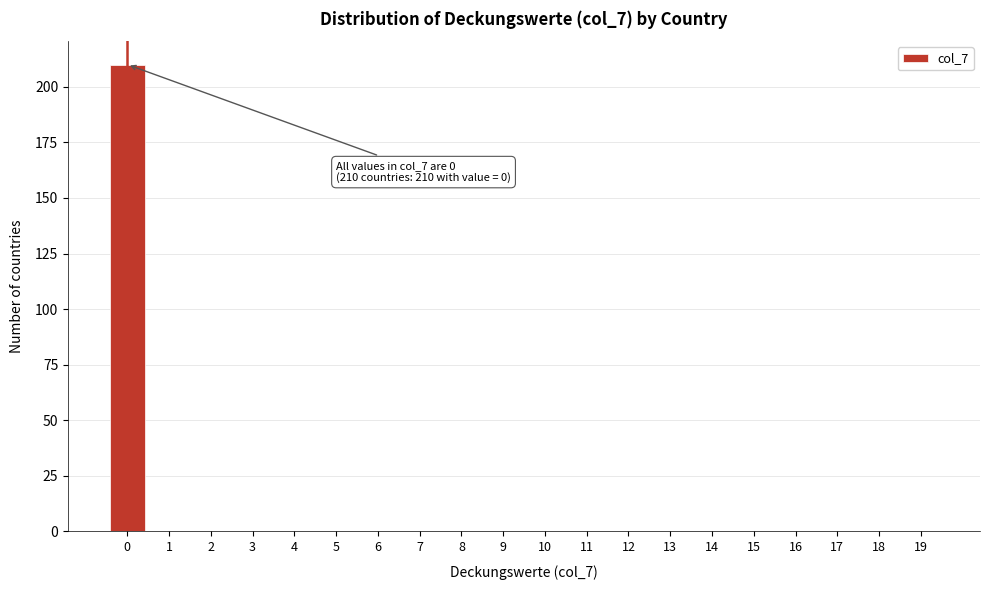

Reading left to right, transcribe all the data shown in this chart.

0=210	1=0	2=0	3=0	4=0	5=0	6=0	7=0	8=0	9=0	10=0	11=0	12=0	13=0	14=0	15=0	16=0	17=0	18=0	19=0